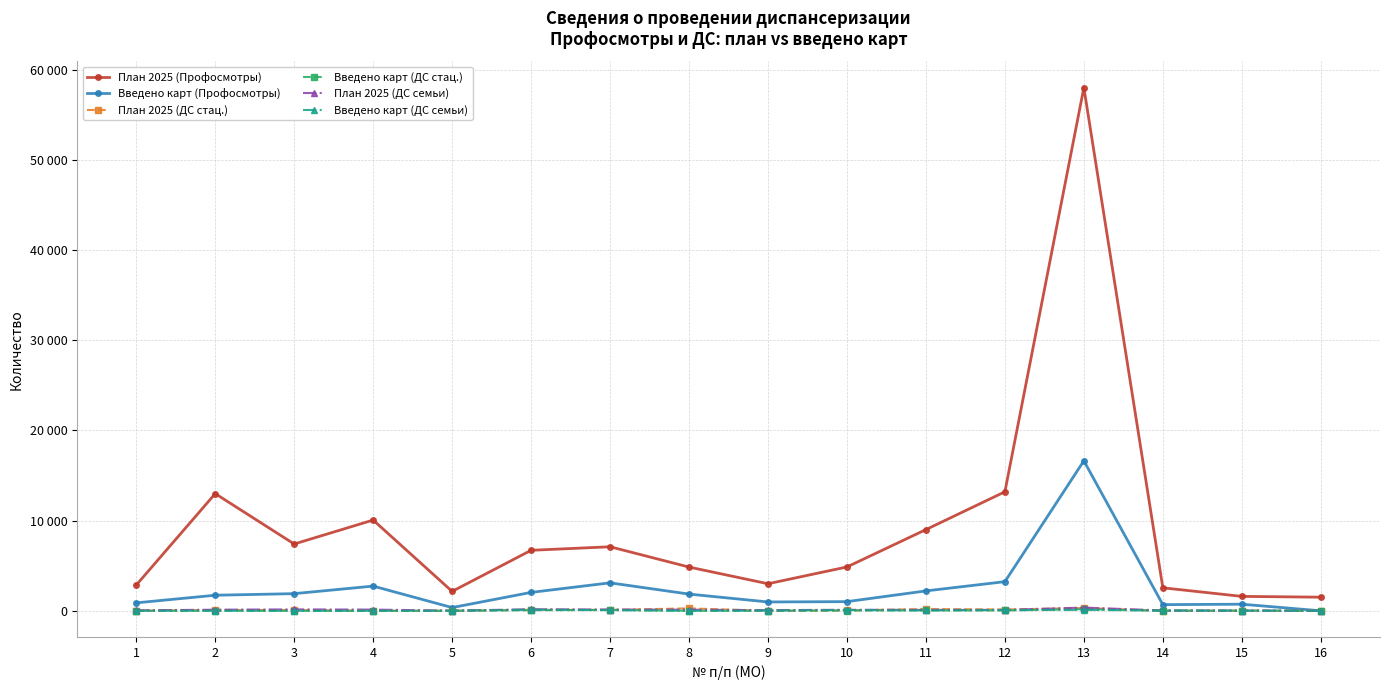

What are all the series names shown in the legend?

План 2025 (Профосмотры), Введено карт (Профосмотры), План 2025 (ДС стац.), Введено карт (ДС стац.), План 2025 (ДС семьи), Введено карт (ДС семьи)